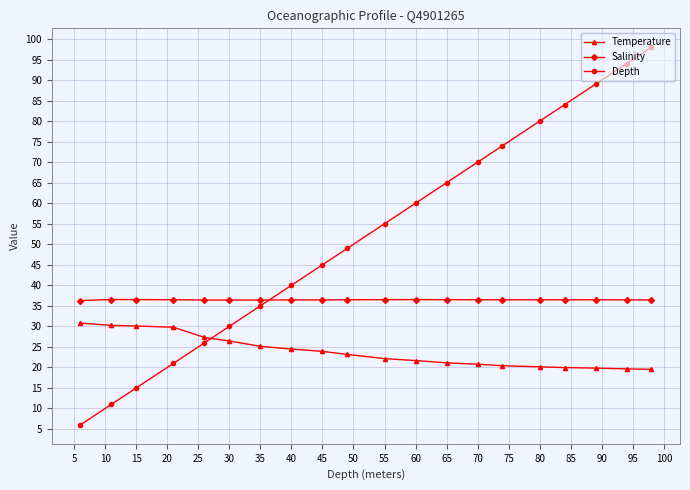

True or false: Temperature and Salinity cross at least once.

False